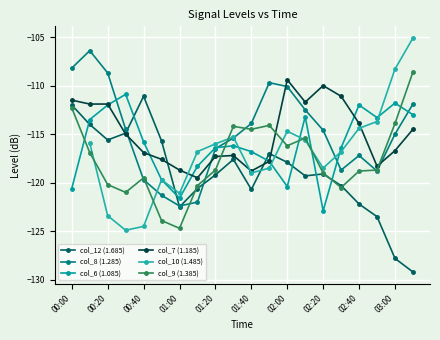

Count the col_10 (1.485) values in the range -119 to -114.

11